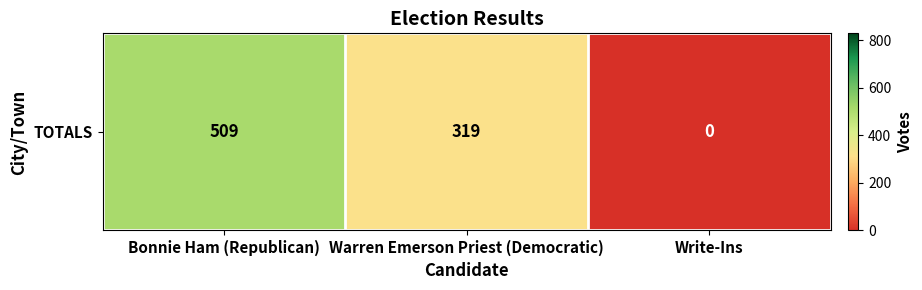

How many values exceed 319?

1